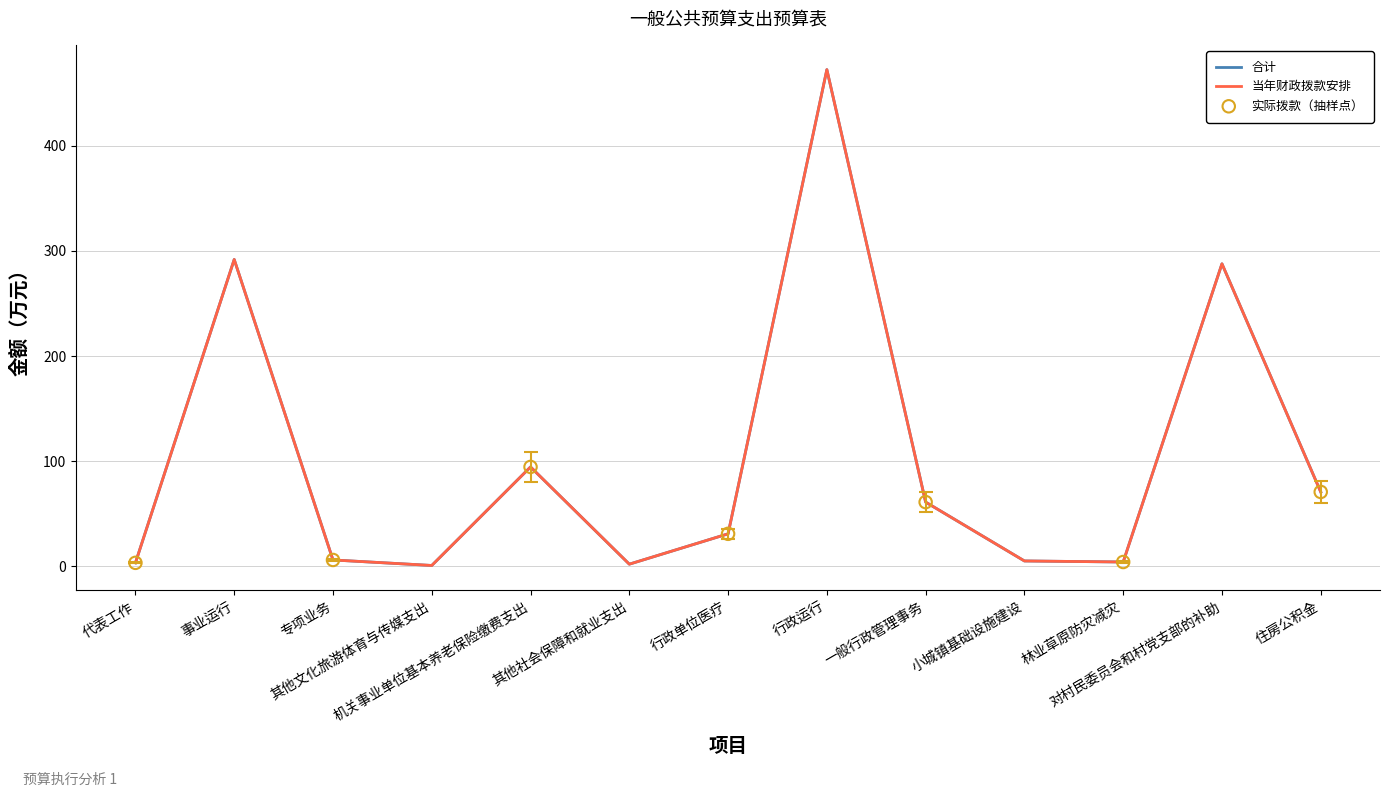

Does the chart have visible grid lines?

Yes